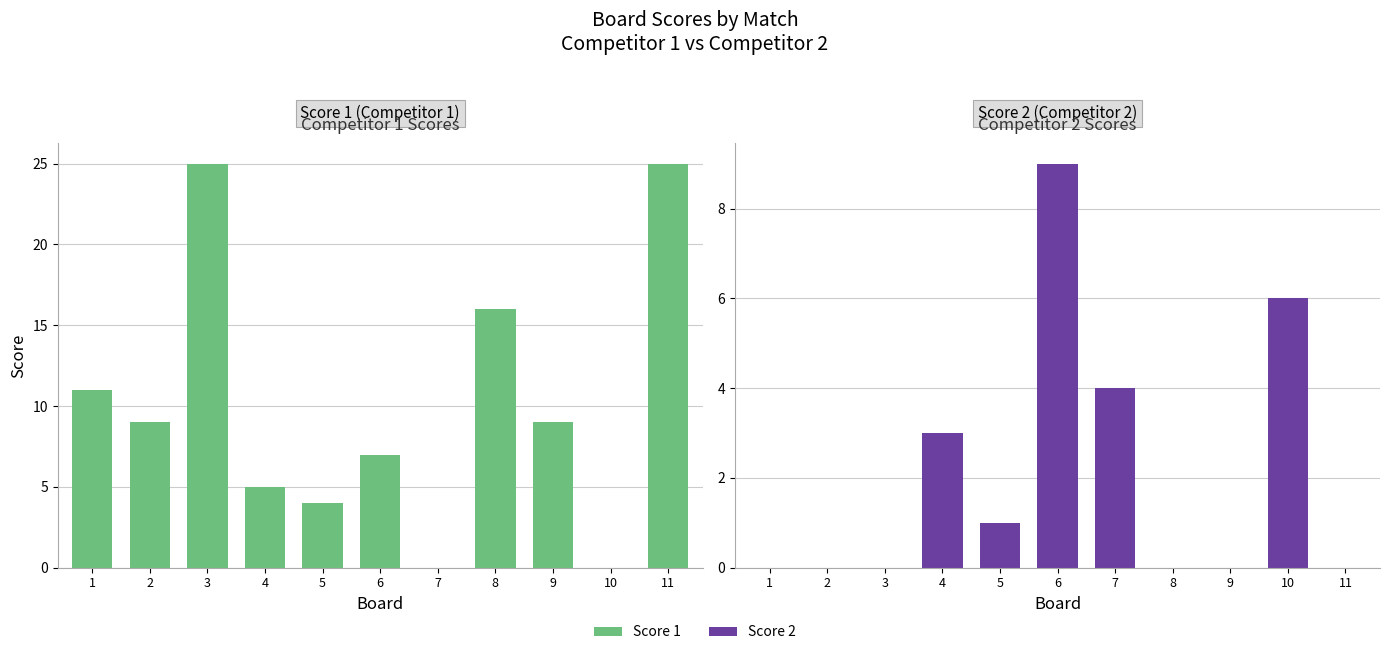

Count the number of data series in this chart.

2